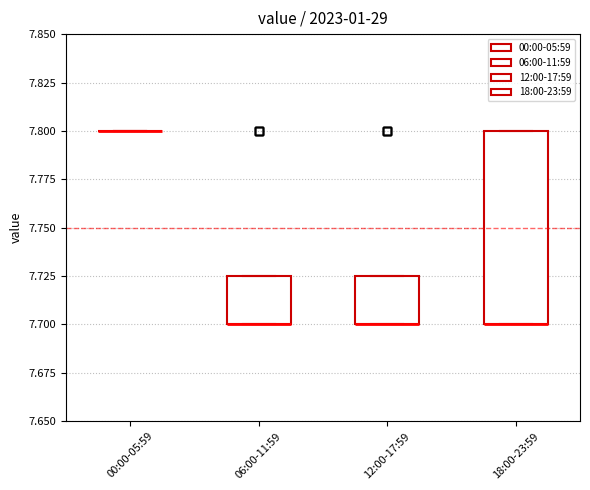

Reading left to right, transcribe this box plot: for each box, give where its median line is, the range the box spans, and where its two whiskers end, as read against the y-axis. The values are not printed on the chart, so give them approximately, as read against the axis.

00:00-05:59: box collapsed to a line at 7.800, whiskers 7.800 to 7.800
06:00-11:59: median 7.700 (drawn on the box's lower edge), box 7.700 to 7.725, whiskers 7.700 to 7.725
12:00-17:59: median 7.700 (drawn on the box's lower edge), box 7.700 to 7.725, whiskers 7.700 to 7.725
18:00-23:59: median 7.700 (drawn on the box's lower edge), box 7.700 to 7.800, whiskers 7.700 to 7.800